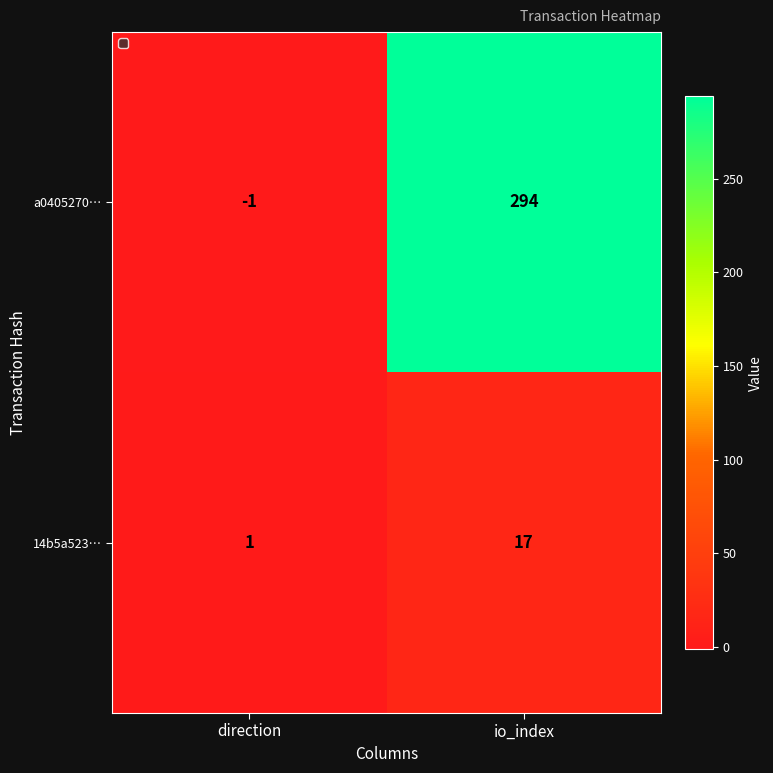

Count the number of categories in the chart.

2